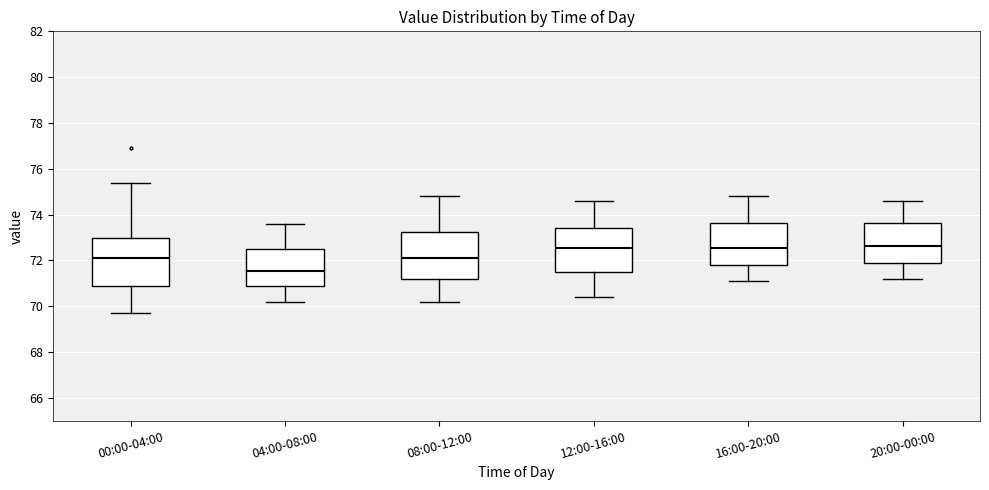

Reading left to right, read every box against the y-axis: the position of its median line, the range the box covers, and the ends of its whiskers. The values are not printed on the chart, so give them approximately, as read against the axis.

00:00-04:00: median 72.2, box 70.8 to 73.0, whiskers 69.8 to 75.4
04:00-08:00: median 71.6, box 71.0 to 72.6, whiskers 70.2 to 73.6
08:00-12:00: median 72.2, box 71.2 to 73.2, whiskers 70.2 to 74.8
12:00-16:00: median 72.6, box 71.4 to 73.4, whiskers 70.4 to 74.6
16:00-20:00: median 72.6, box 71.8 to 73.6, whiskers 71.2 to 74.8
20:00-00:00: median 72.6, box 72.0 to 73.6, whiskers 71.2 to 74.6